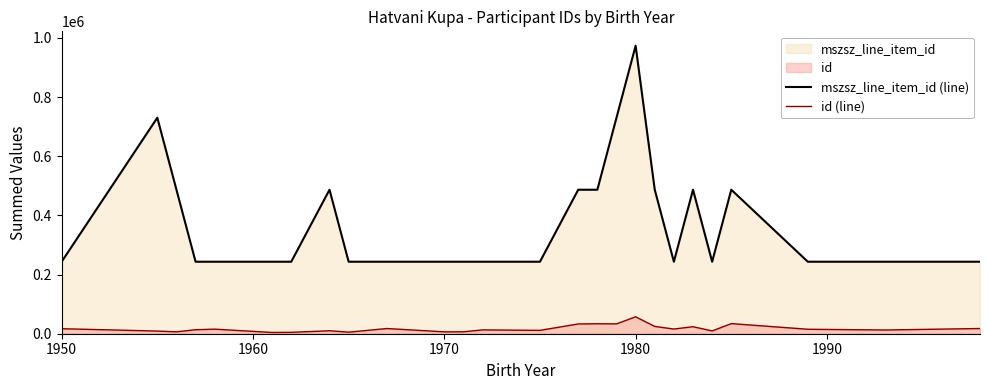

True or false: id (line) and mszsz_line_item_id (line) intersect in this chart.

False